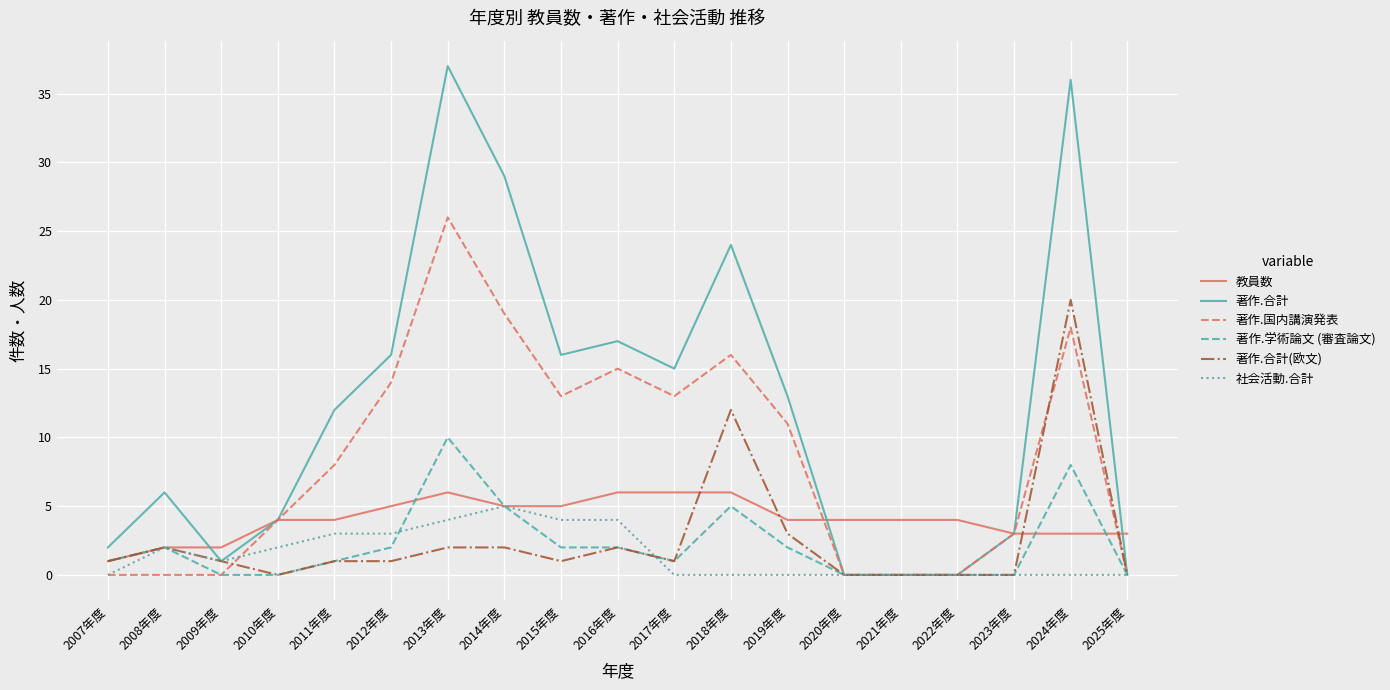

Is it true that 著作.学術論文 (審査論文) equals 8 at 2024年度?

True